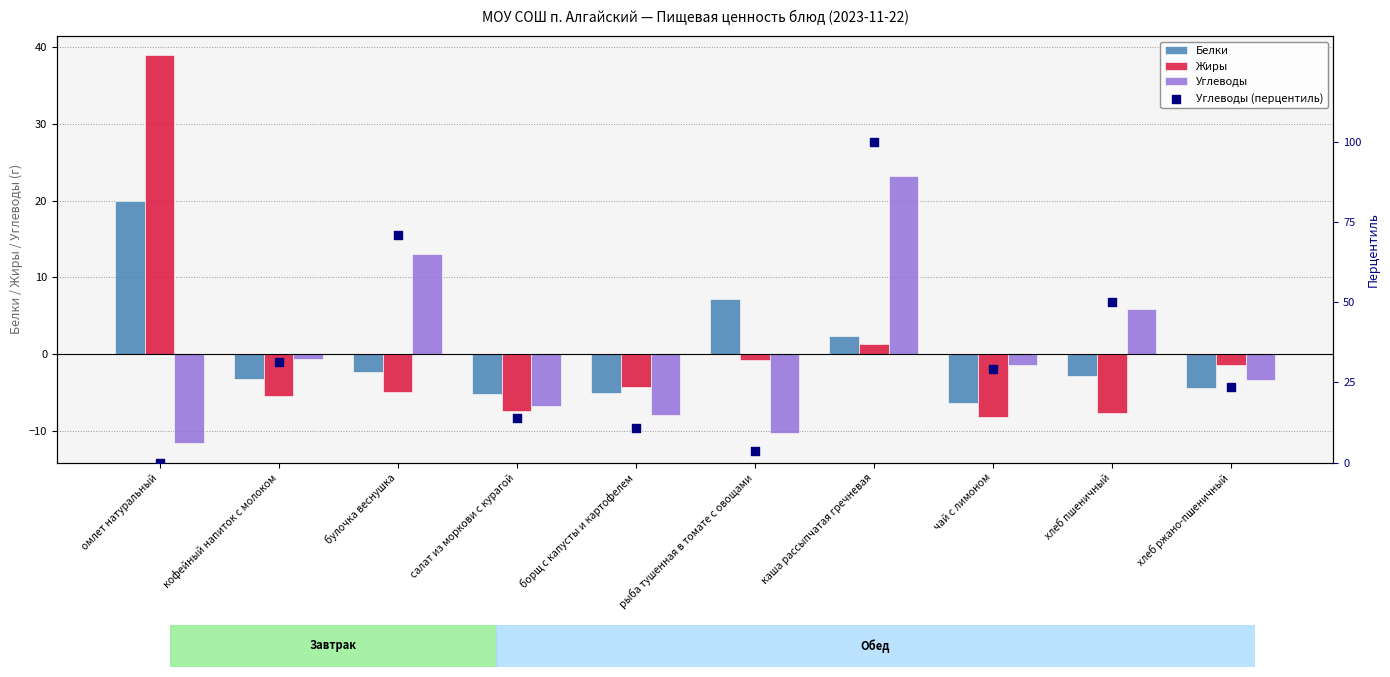

At which category is the sum across all series the highest?

каша рассыпчатая гречневая